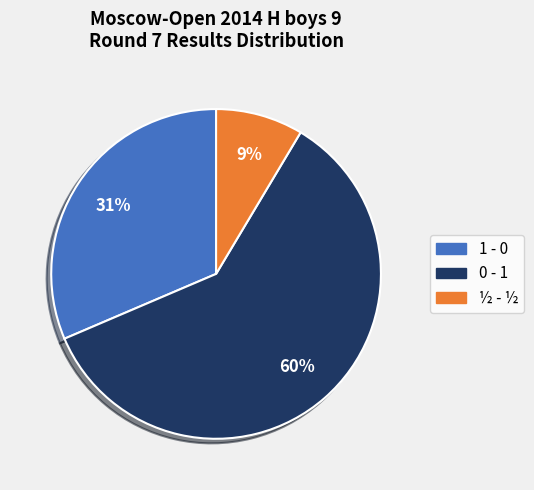

Count the number of slices in the pie.

3